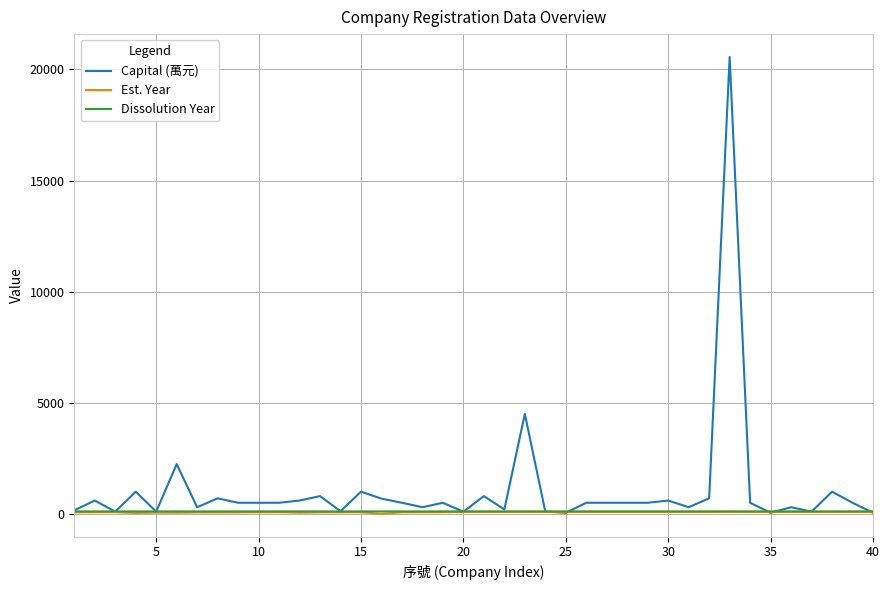

Which series has the largest range (max minus min)?

Capital (萬元)